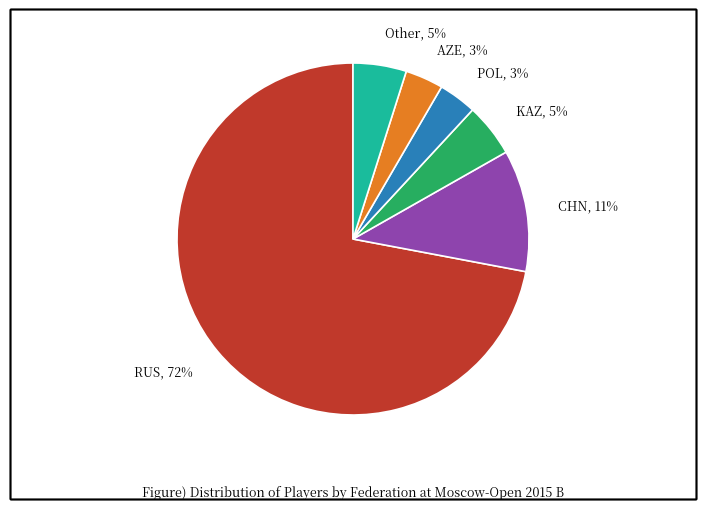

True or false: KAZ accounts for 5% of the total.

True